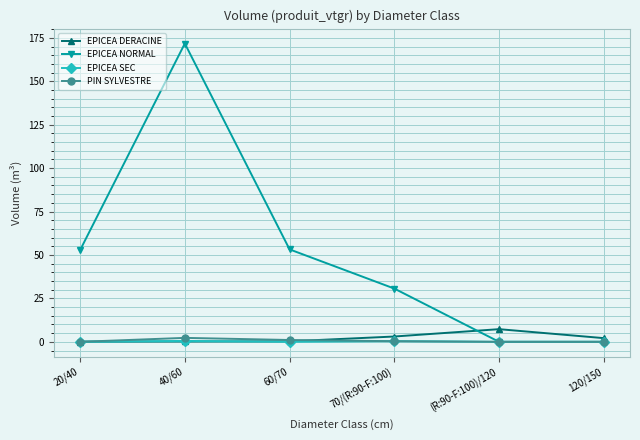

What is the sum of the EPICEA NORMAL values at 20/40 and 40/60?

224.5